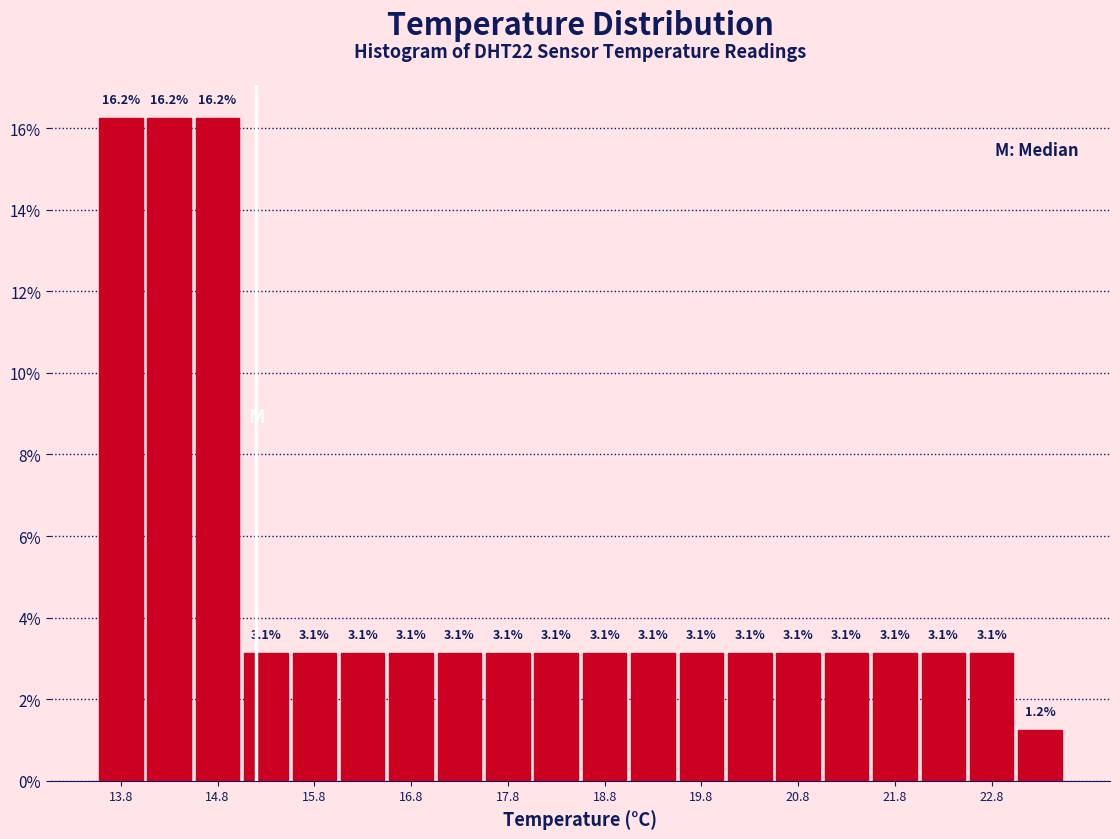

What is the height of the bar covering 21.5 to 22.0 on the x-axis?

3.1